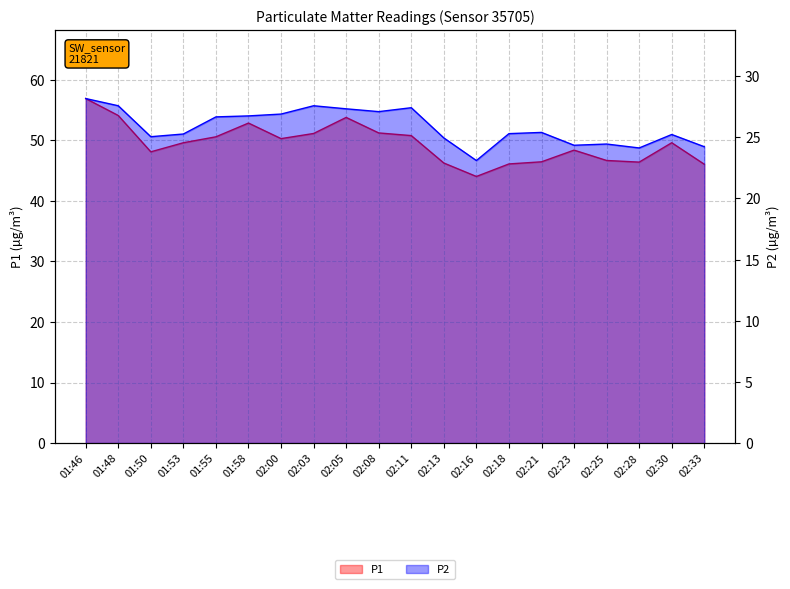

How many distinct data groups are displayed?

2